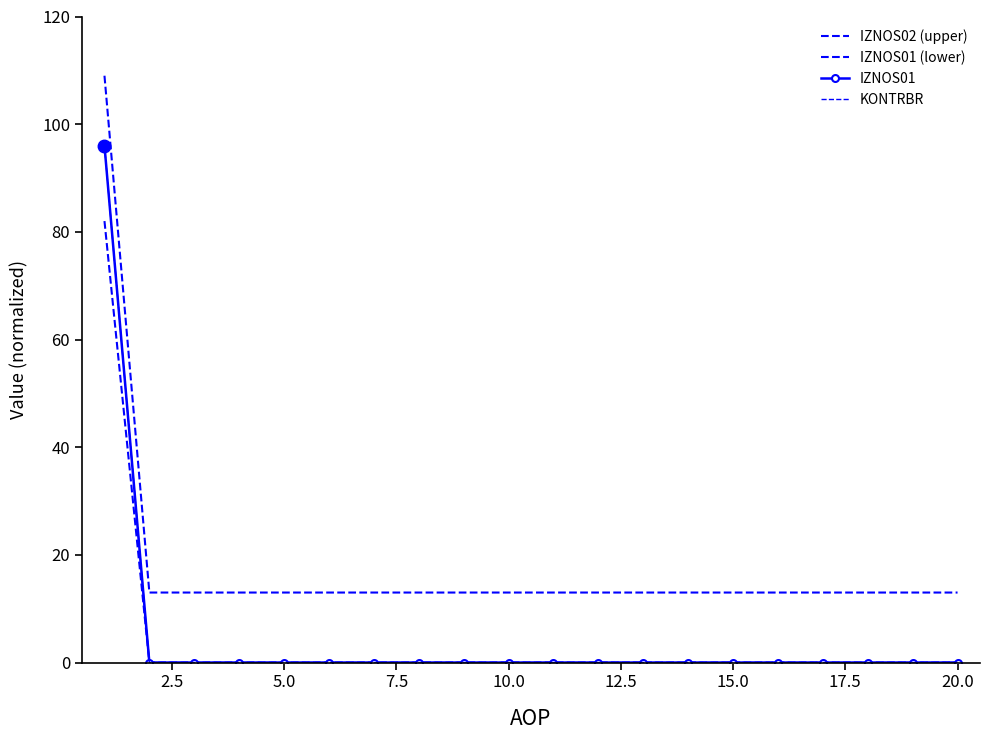

What is the maximum value shown in the chart?

109